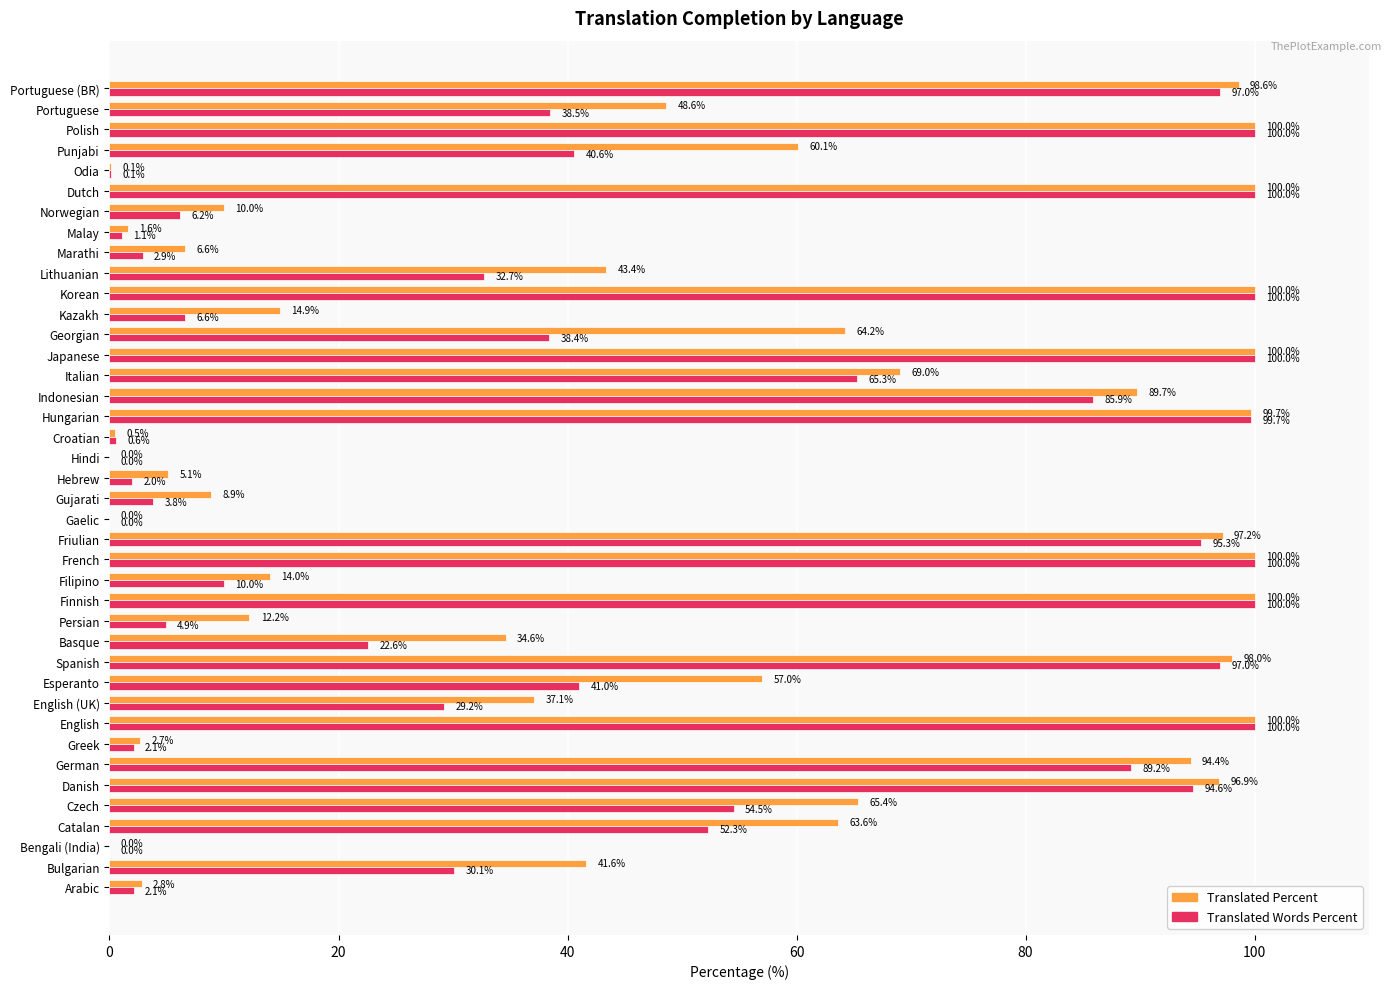

What is the total value across all series at Italian?

134.3